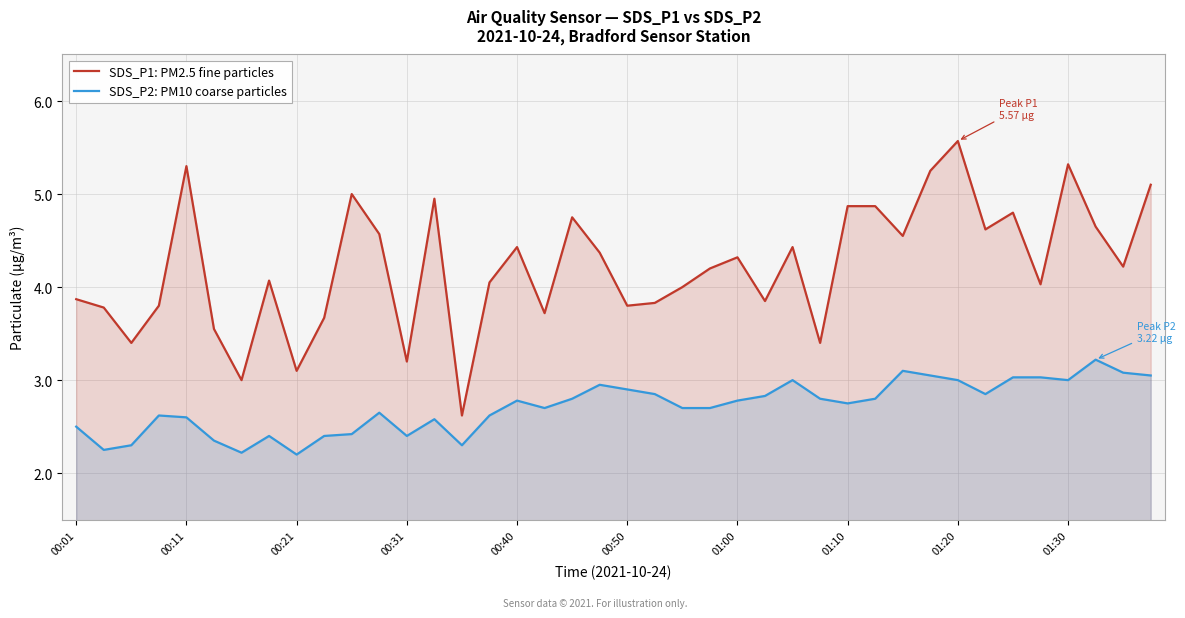

At which category is the sum across all series the highest?

01:20